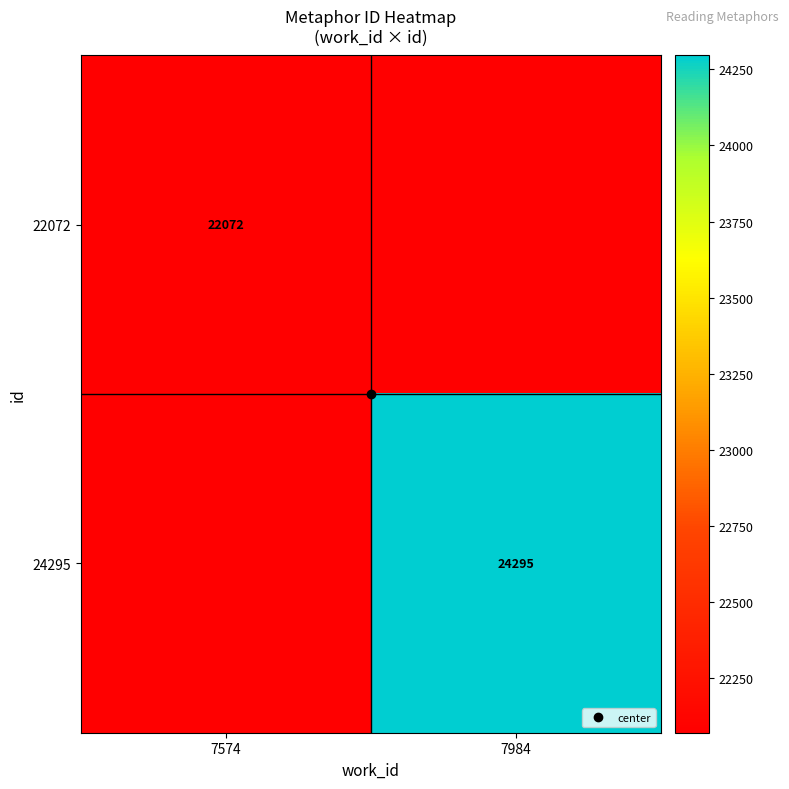

Which category has the lowest value in the 24295 series?

7574